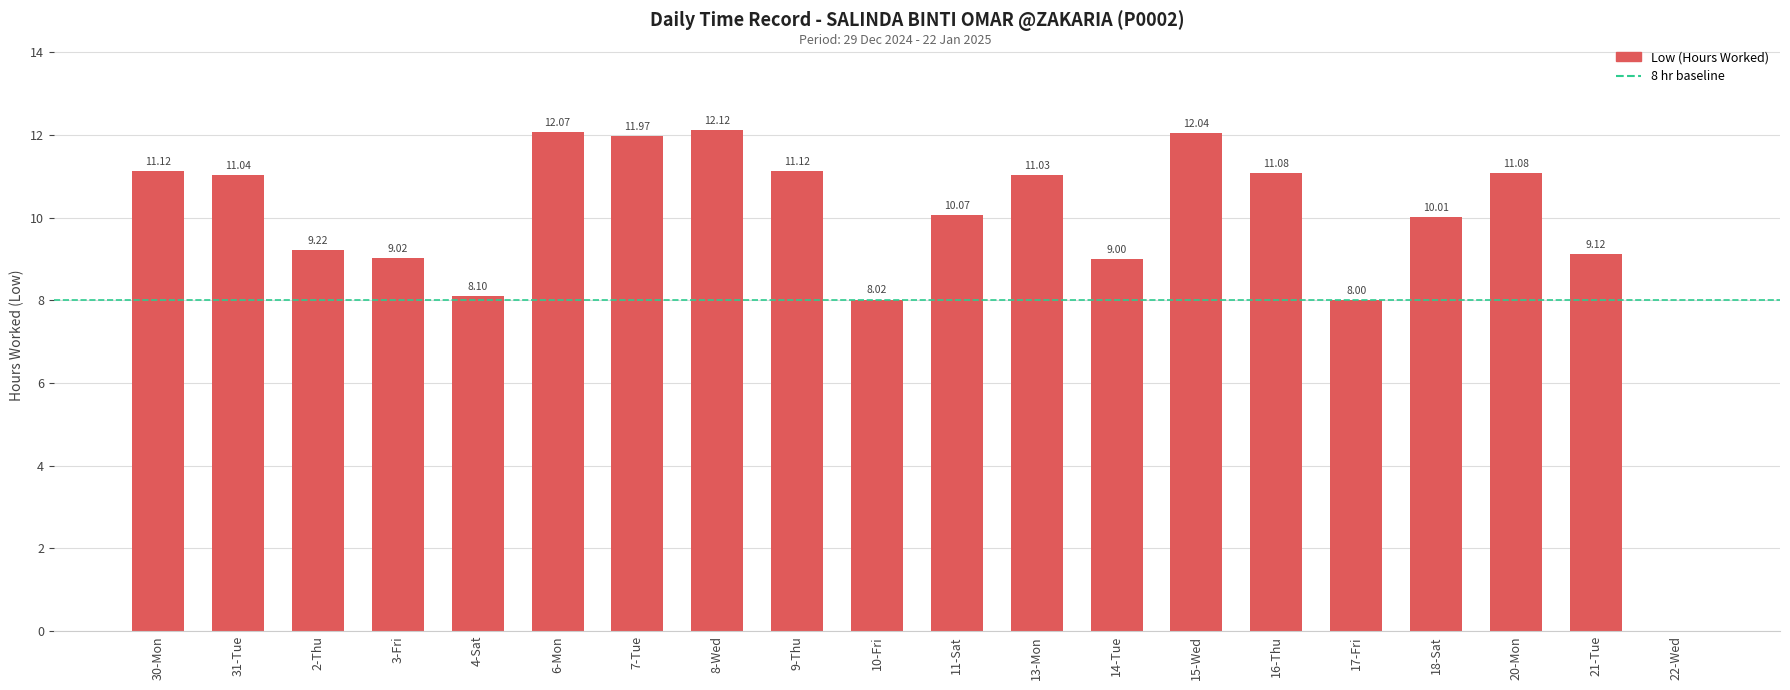

Which has a higher value, 9-Thu or 22-Wed?

9-Thu